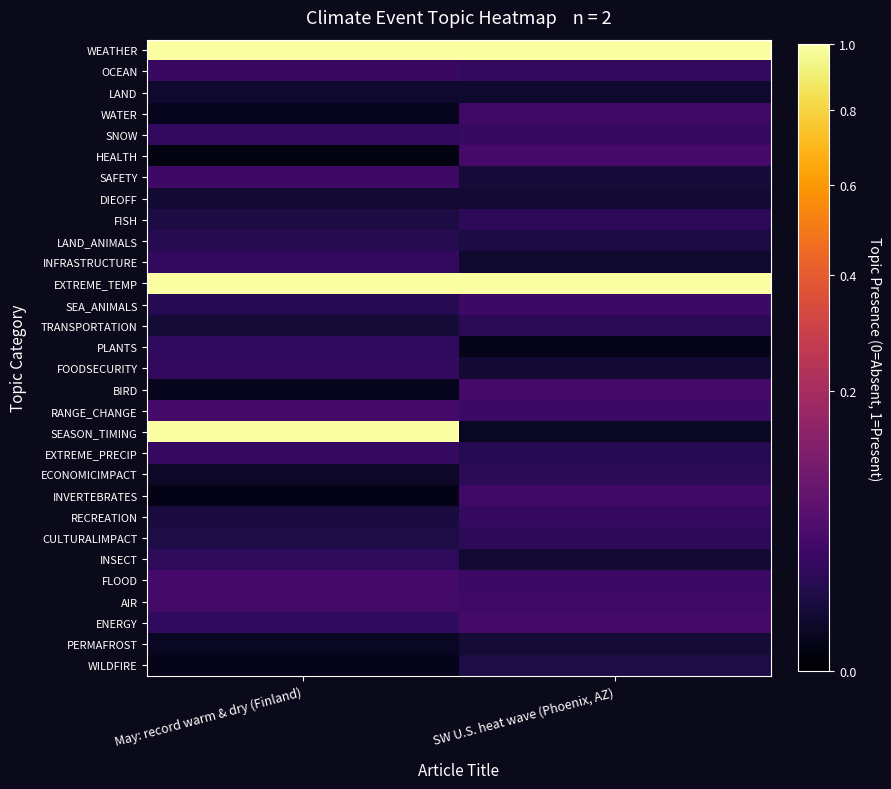

At which category is the sum across all series the highest?

May: record warm & dry (Finland)